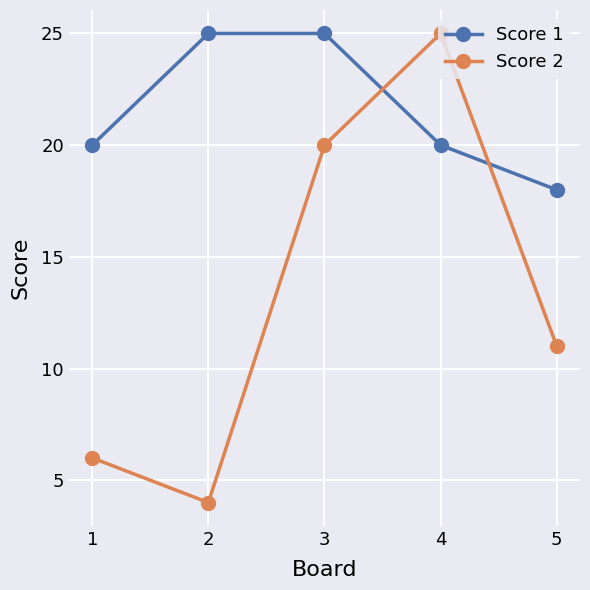

Count the number of data series in this chart.

2